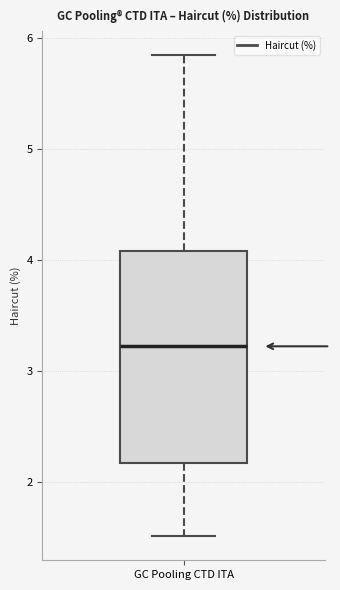

Read this box plot against the y-axis: the position of the median line, the range covered by the box, and the ends of both whiskers. The values are not printed on the chart, so give them approximately, as read against the axis.

median 3.2, box 2.2 to 4.1, whiskers 1.5 to 5.8